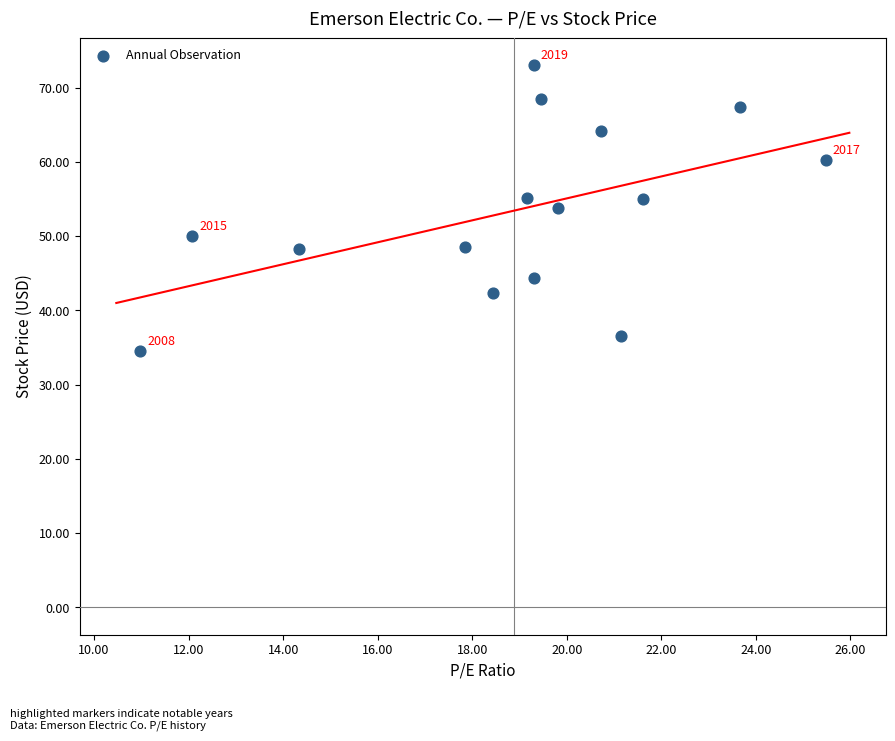

What is the range of X values (max minus min)?

14.5